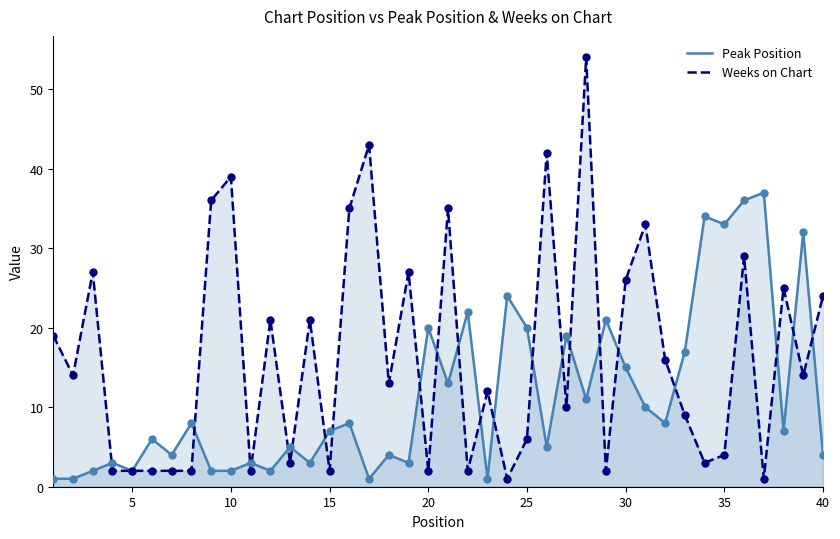

Which series reaches the minimum Y coordinate?

Peak Position